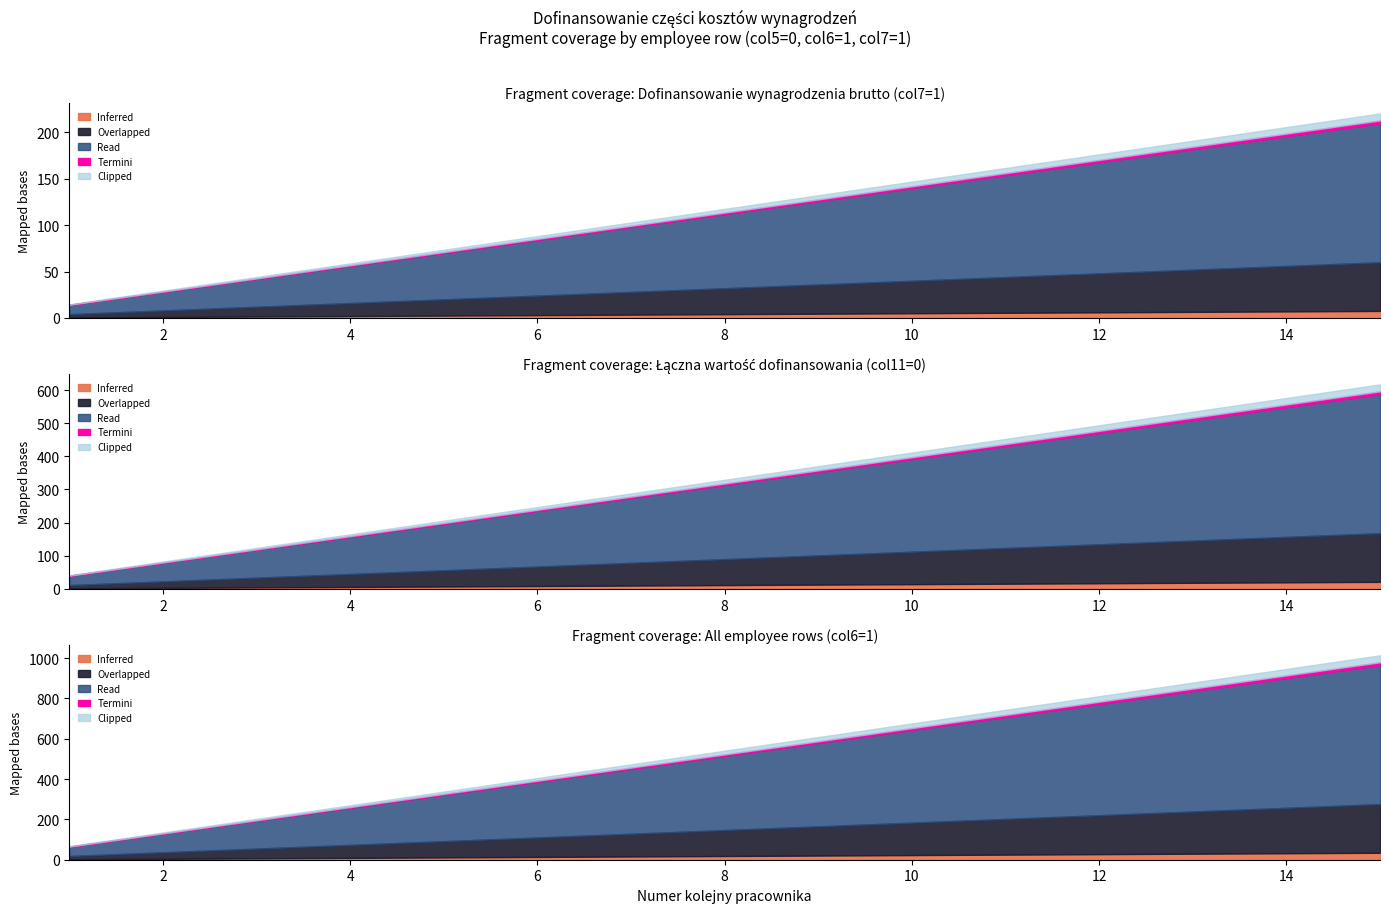

How many lines are shown in the chart?

5